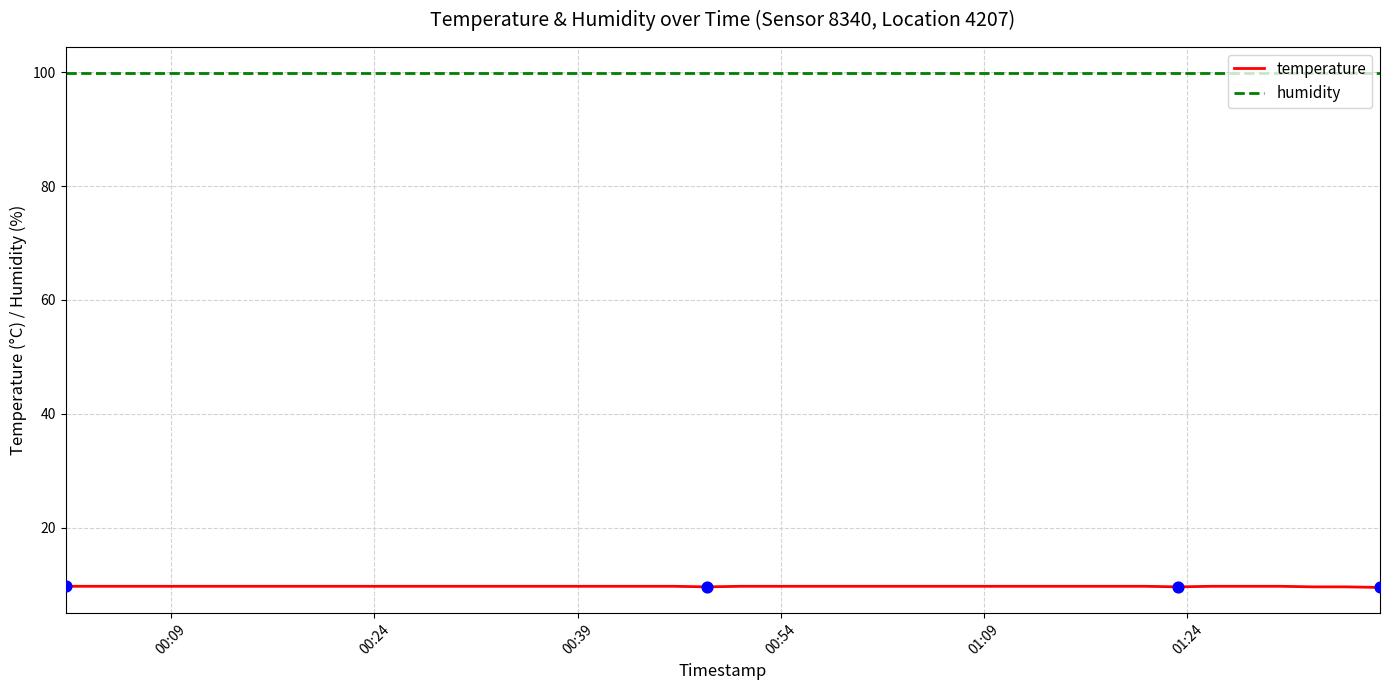

Which series has the largest total across all categories?

humidity